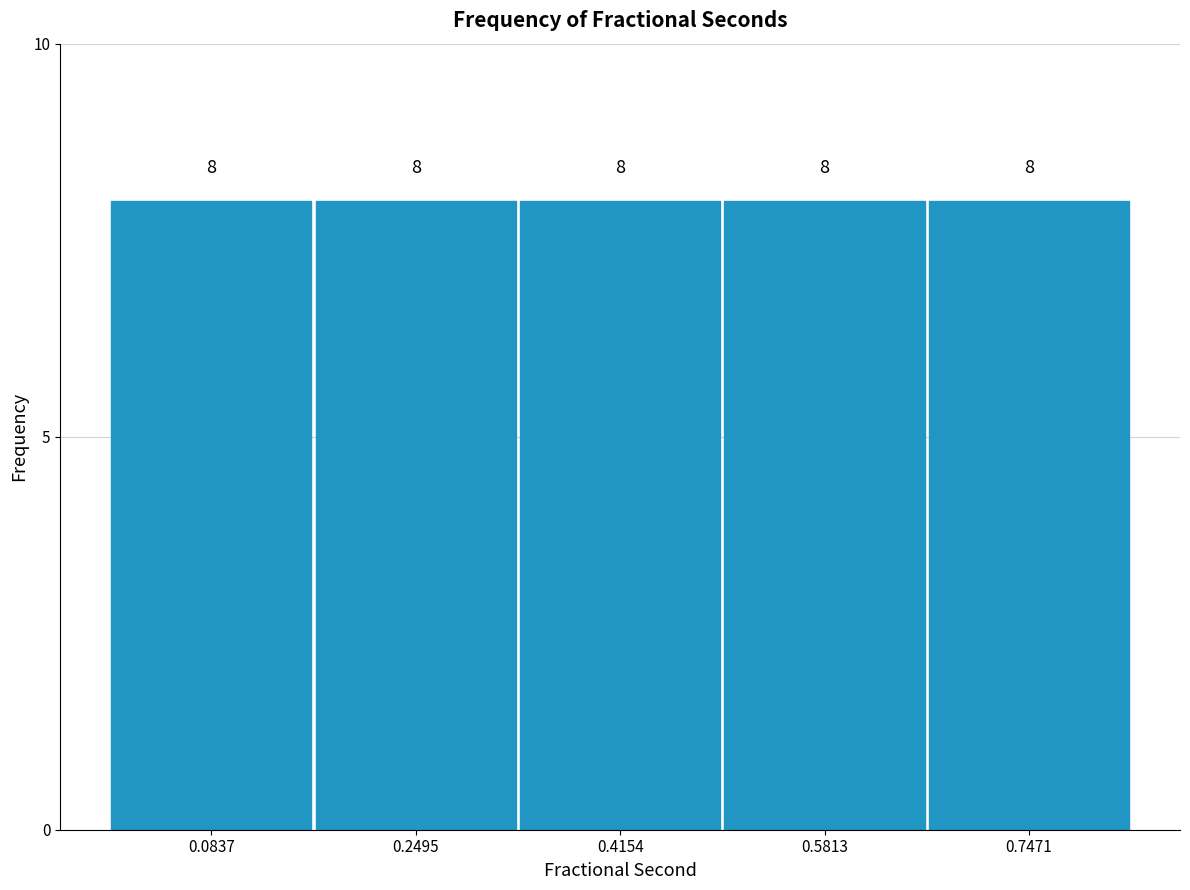

What is the height of the bar covering 0.16 to 0.34 on the x-axis? The bar edges are not printed on the chart, so give them approximately, as read against the axis.

8